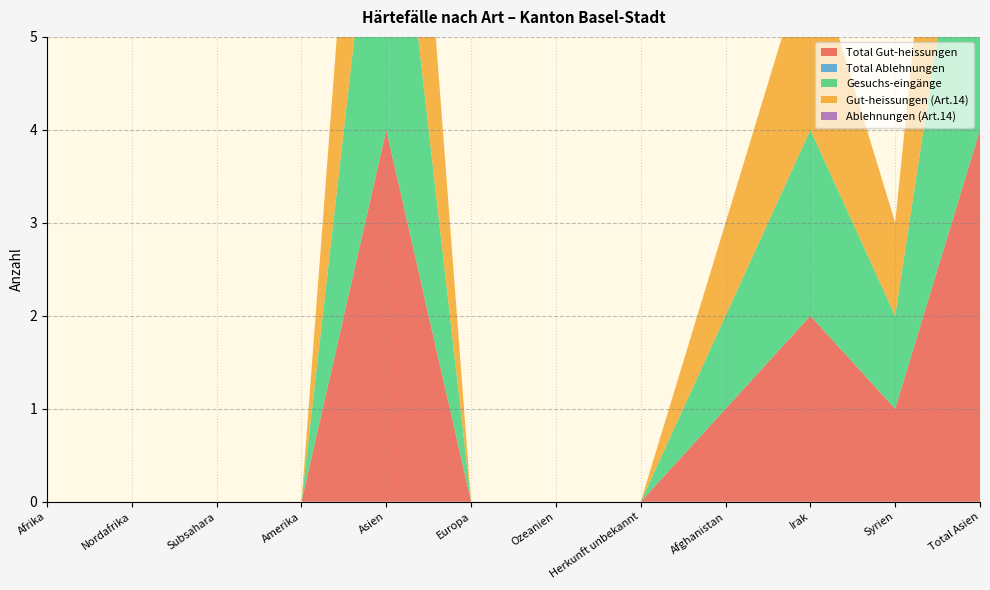

Reading left to right, what are all the values shown in this chart?

Total Gut-heissungen: 0	0	0	0	4	0	0	0	1	2	1	4
Total Ablehnungen: 0	0	0	0	0	0	0	0	0	0	0	0
Gesuchs-eingänge: 0	0	0	0	4	0	0	0	1	2	1	4
Gut-heissungen (Art.14): 0	0	0	0	4	0	0	0	1	2	1	4
Ablehnungen (Art.14): 0	0	0	0	0	0	0	0	0	0	0	0